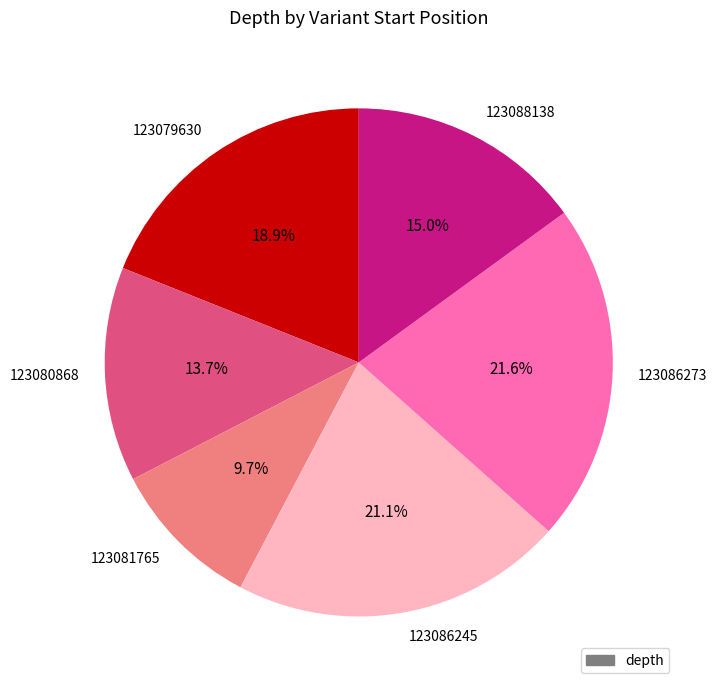

Which category has the smallest portion of the pie?

123081765